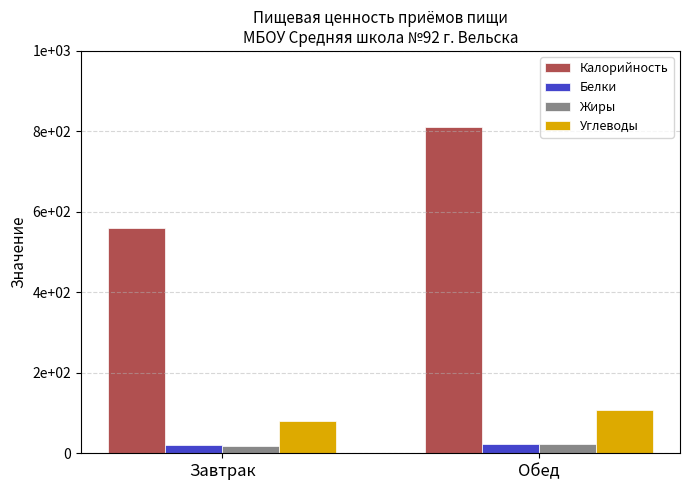

Are the bars grouped side by side (vs. stacked)?

Yes